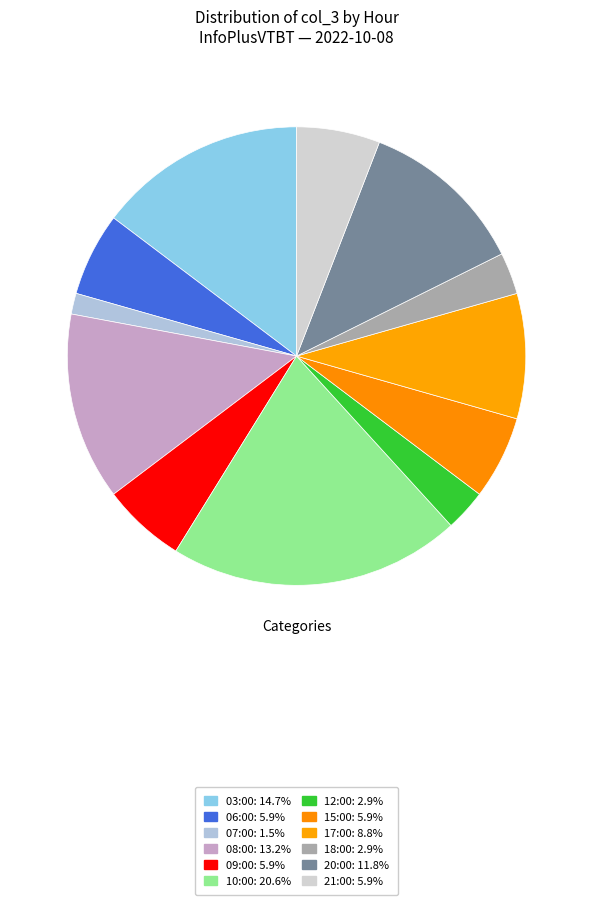

What percentage is the 10:00 slice, to the nearest percent?

21%